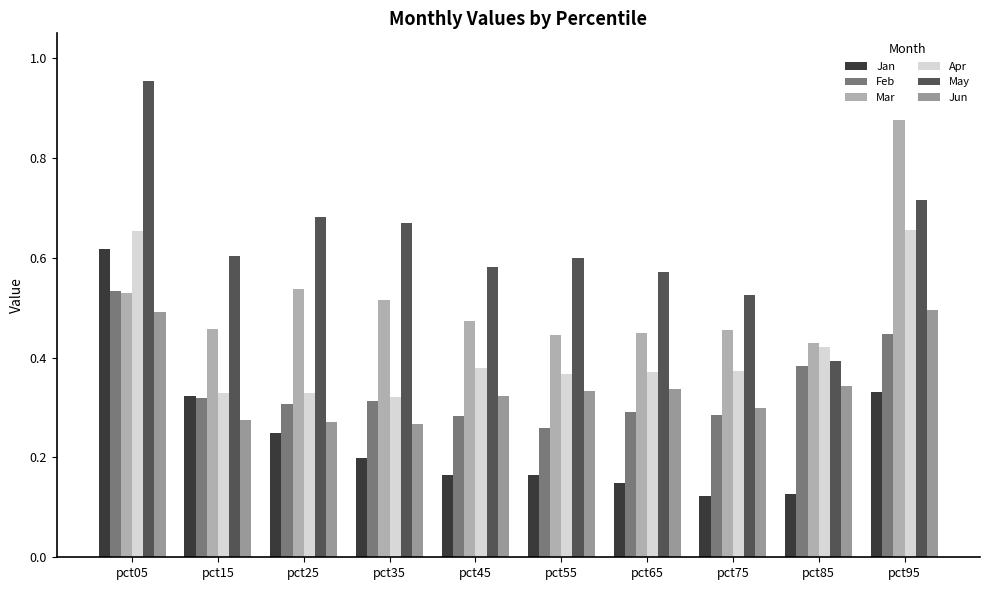

What are all the series names shown in the legend?

Jan, Feb, Mar, Apr, May, Jun